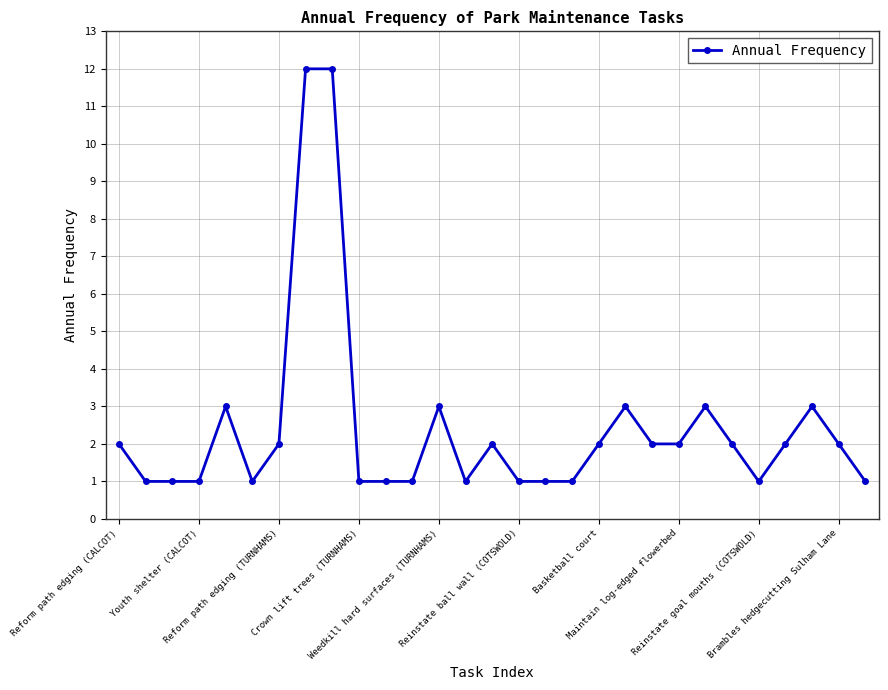

True or false: there are more than 1 points higher than both neighbors.

True